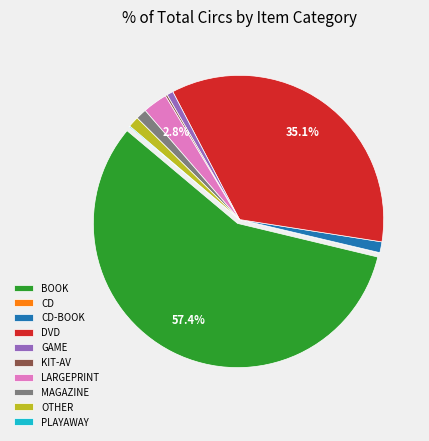

Does MAGAZINE represent more than half of the total?

No